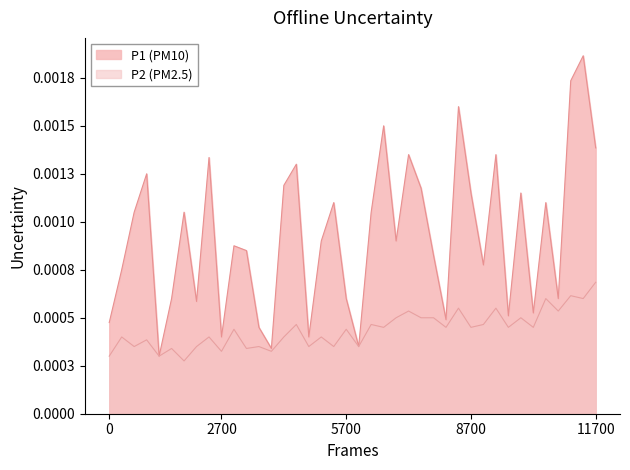

True or false: P2 has more than 2 interior local peaks.

True